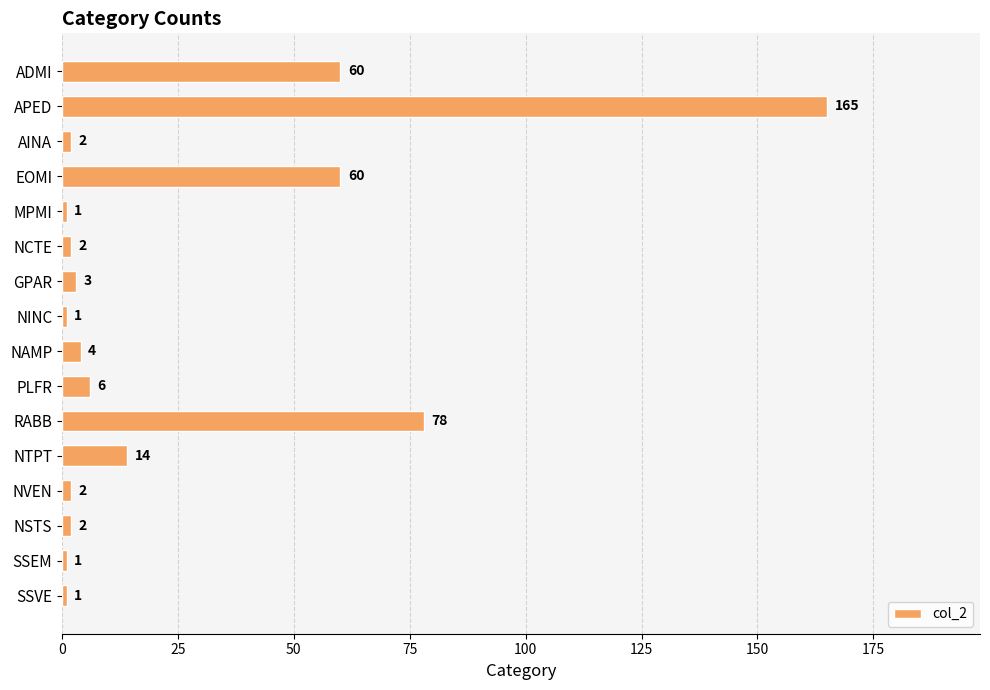

The value at APED is 248. True or false?

False